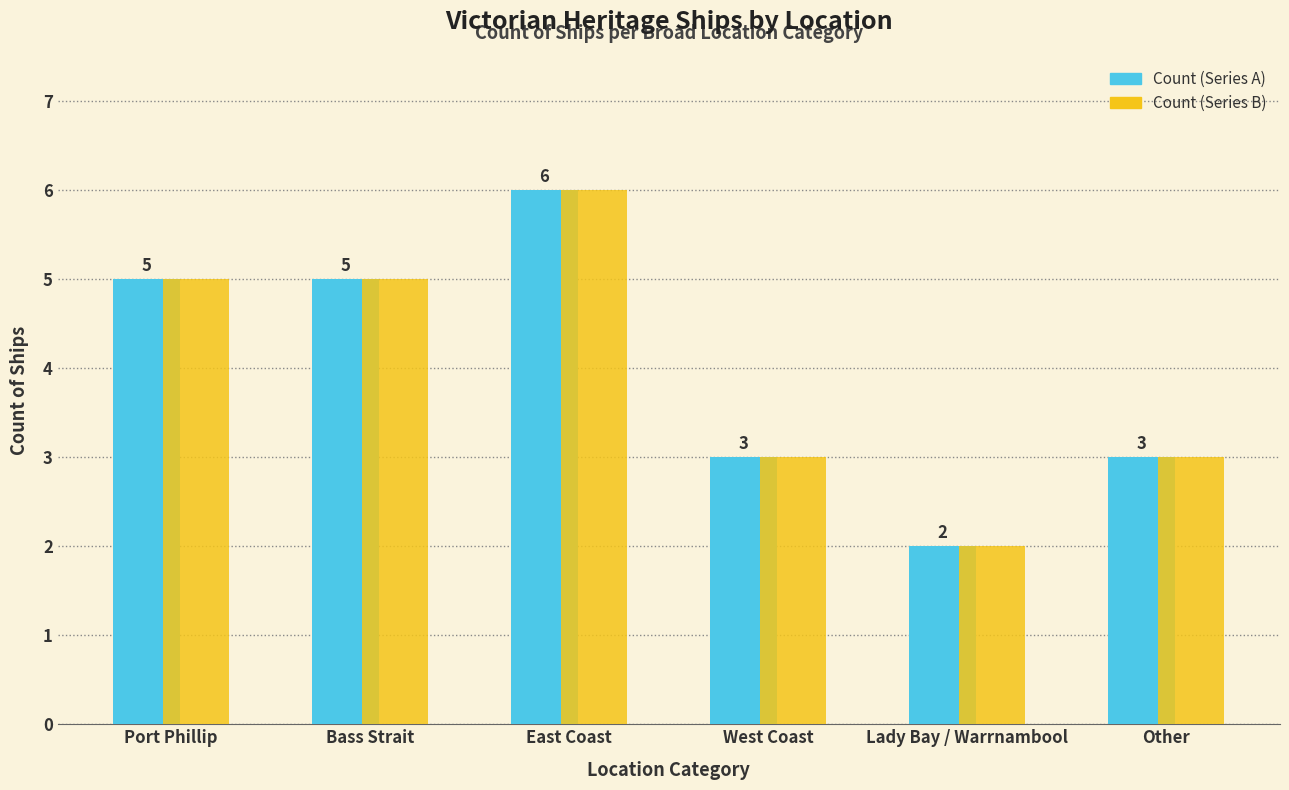

What is the sum of the Count (Series A) values at Port Phillip and Bass Strait?

10